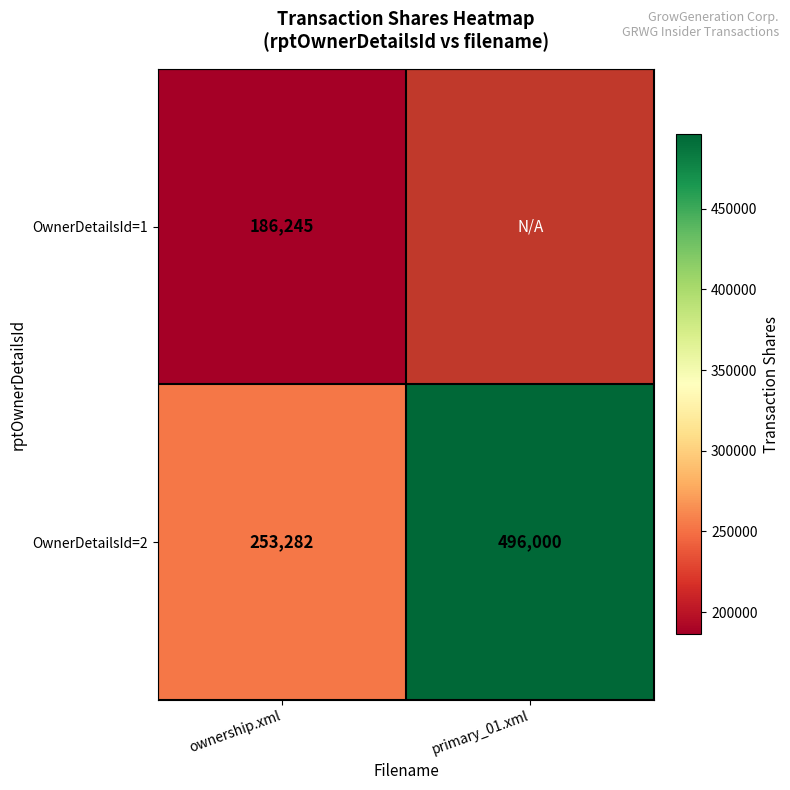

At ownership.xml, list the series in order from smallest to largest.

OwnerDetailsId=1, OwnerDetailsId=2